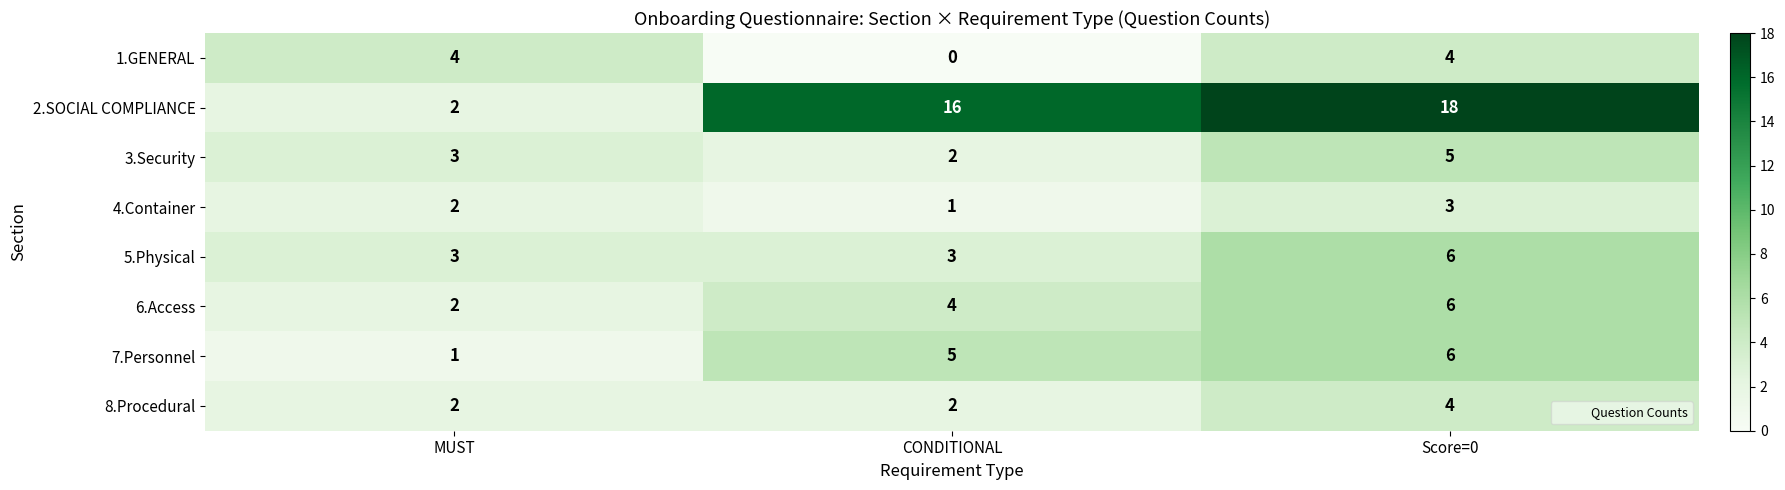

Read the 5.Physical value at CONDITIONAL.

3